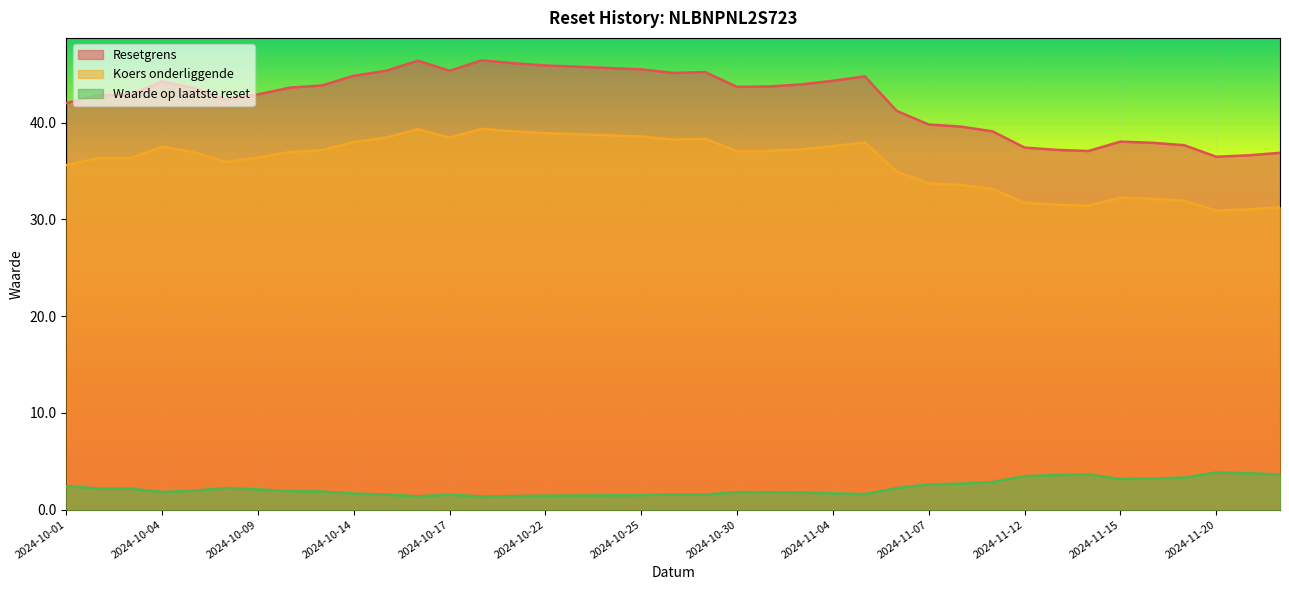

Which label corresponds to the largest value in the chart?

2024-10-18